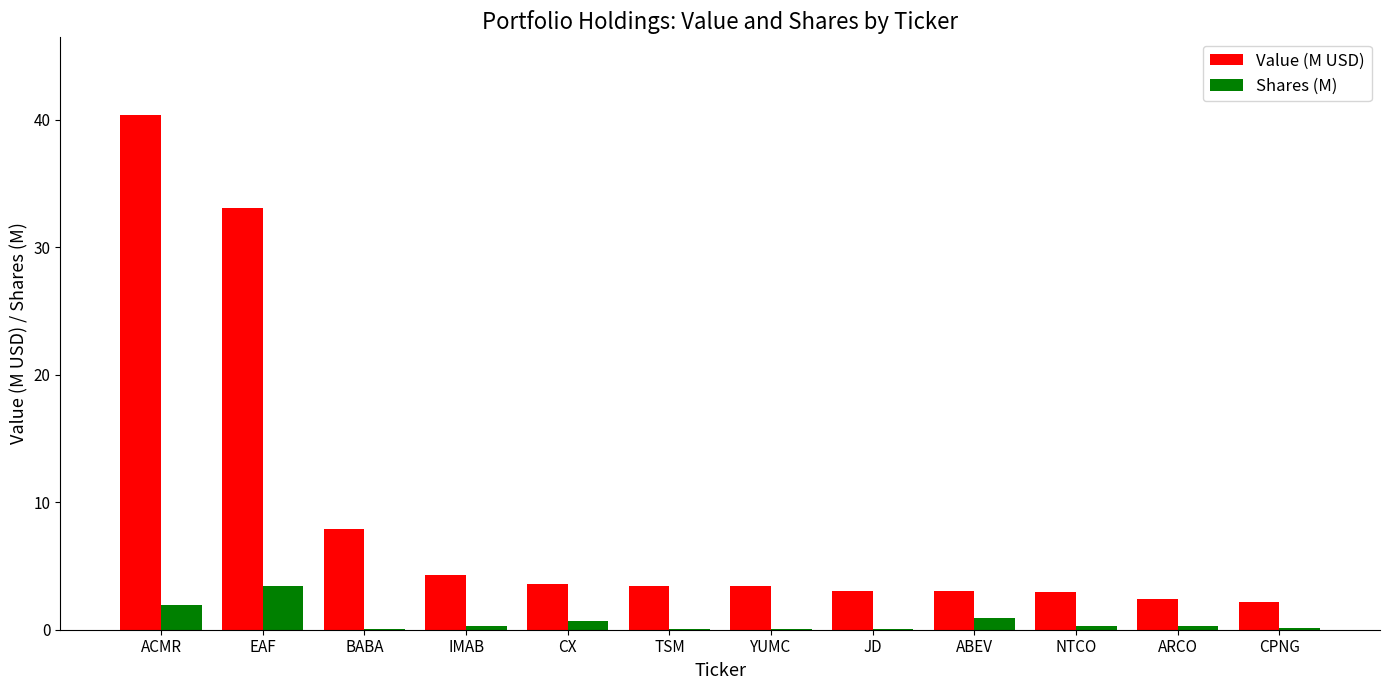

Which series has the largest total across all categories?

Value (M USD)